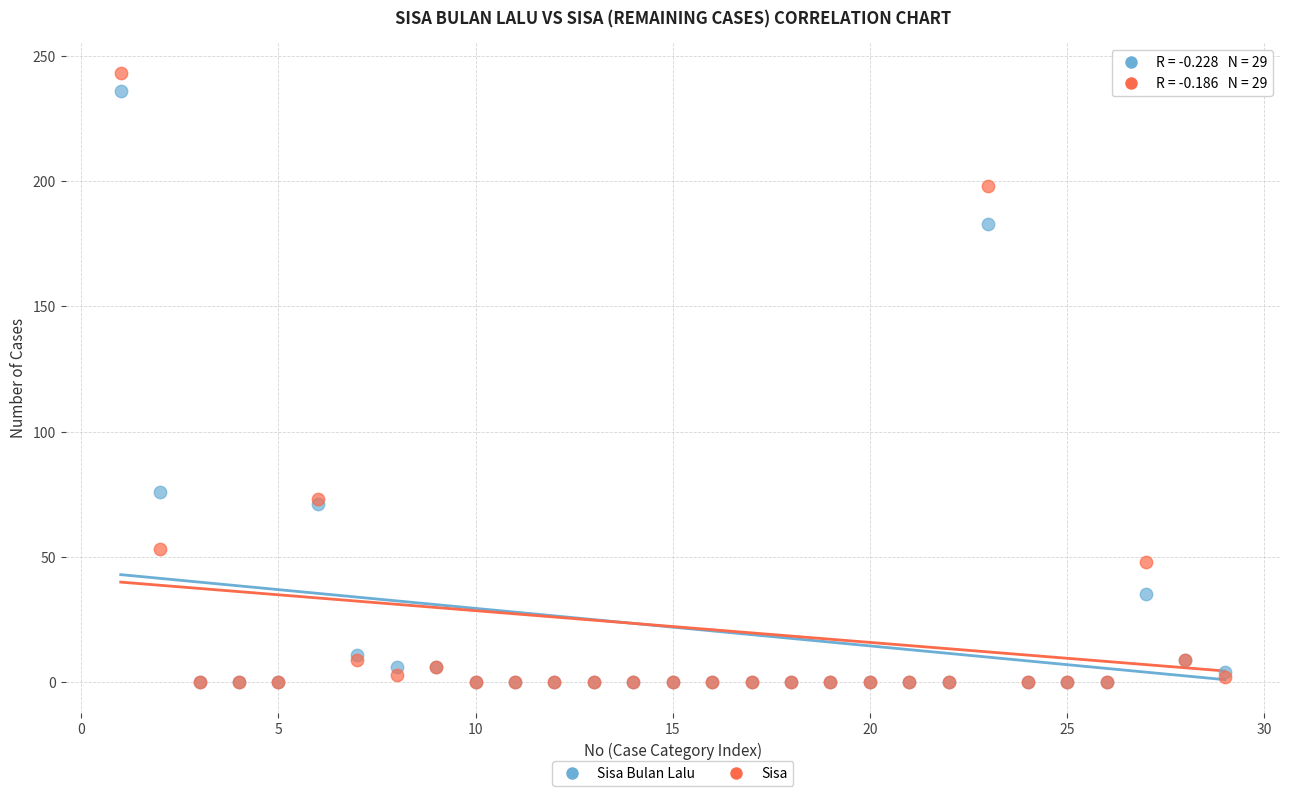

In the Sisa series, what Y value is closest to 121?

73